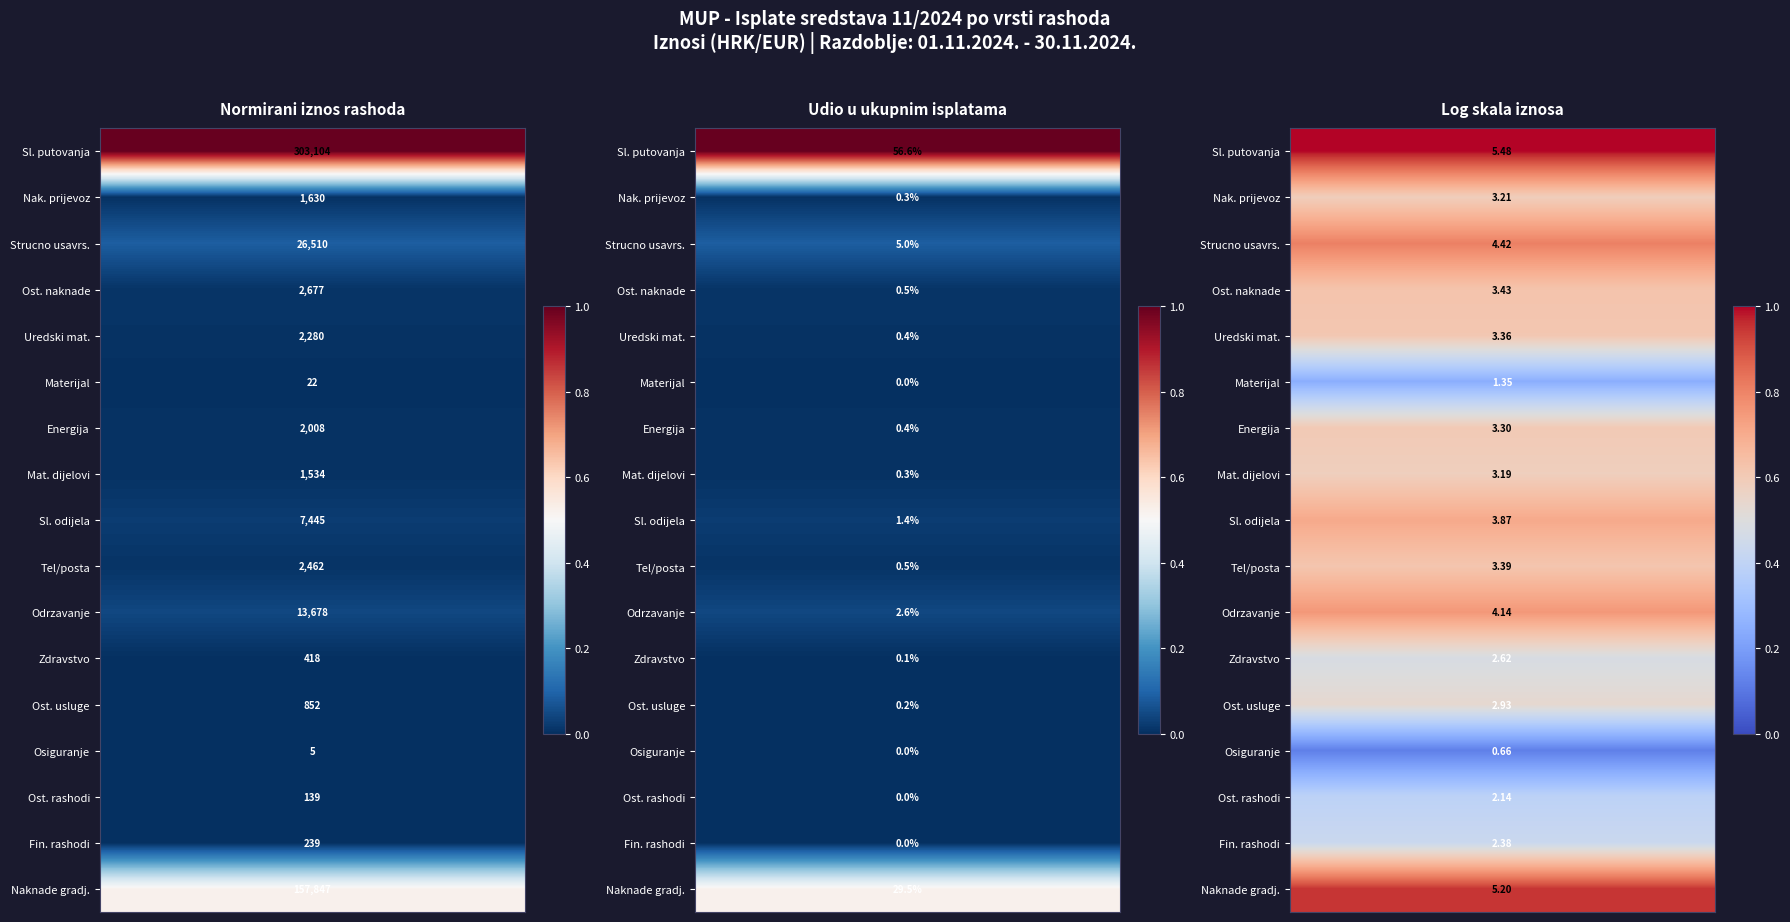

How many categories are shown in the chart?

5